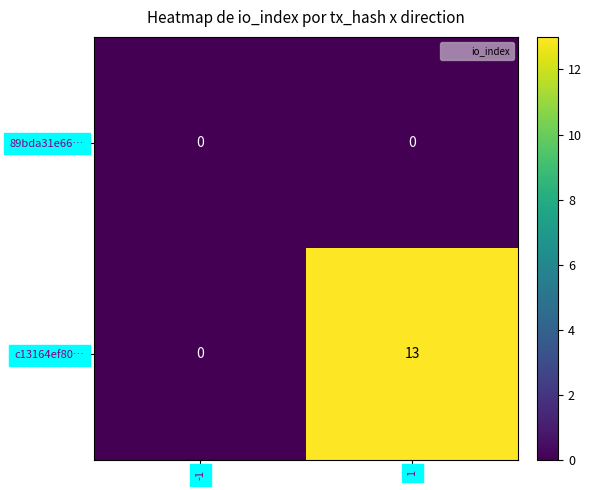

Which series changed the most between -1 and 1?

c13164ef80…